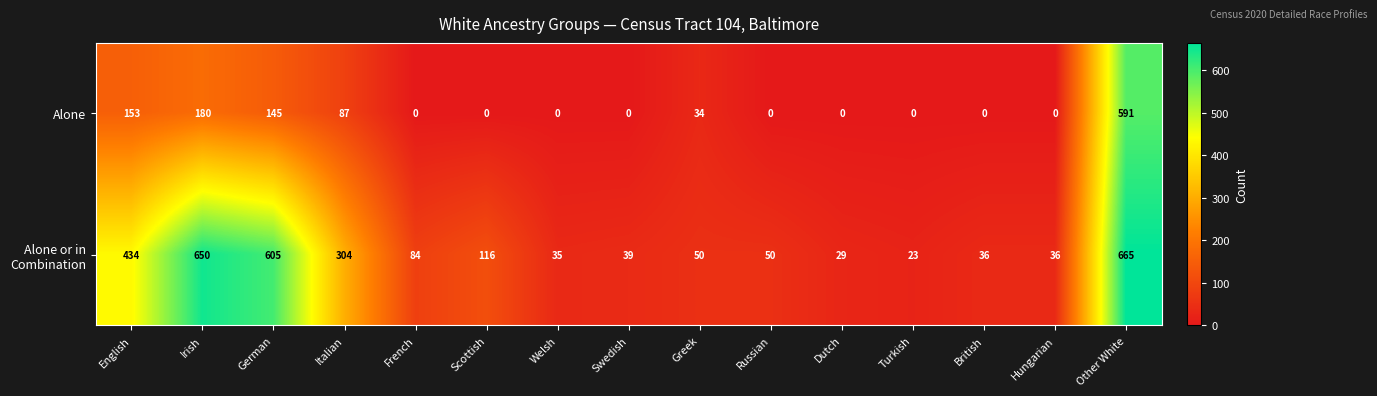

What is the greatest value displayed?

665